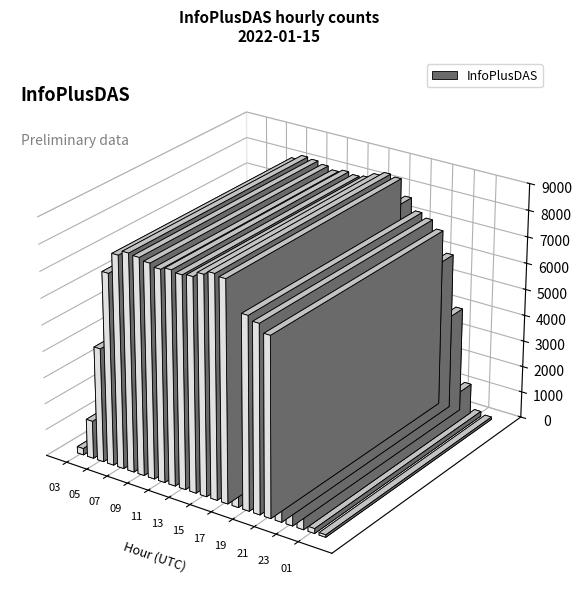

What is the maximum value shown in the chart?

8391